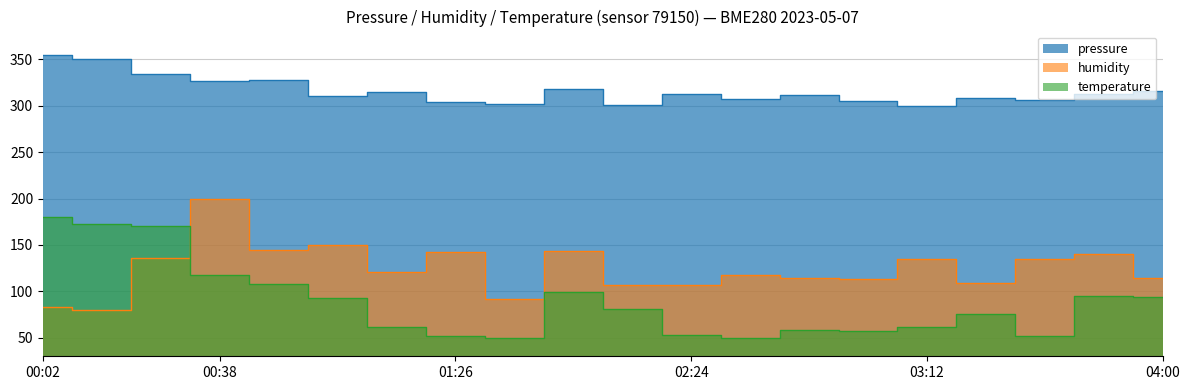

What is the total value across all series at 01:26?

497.2